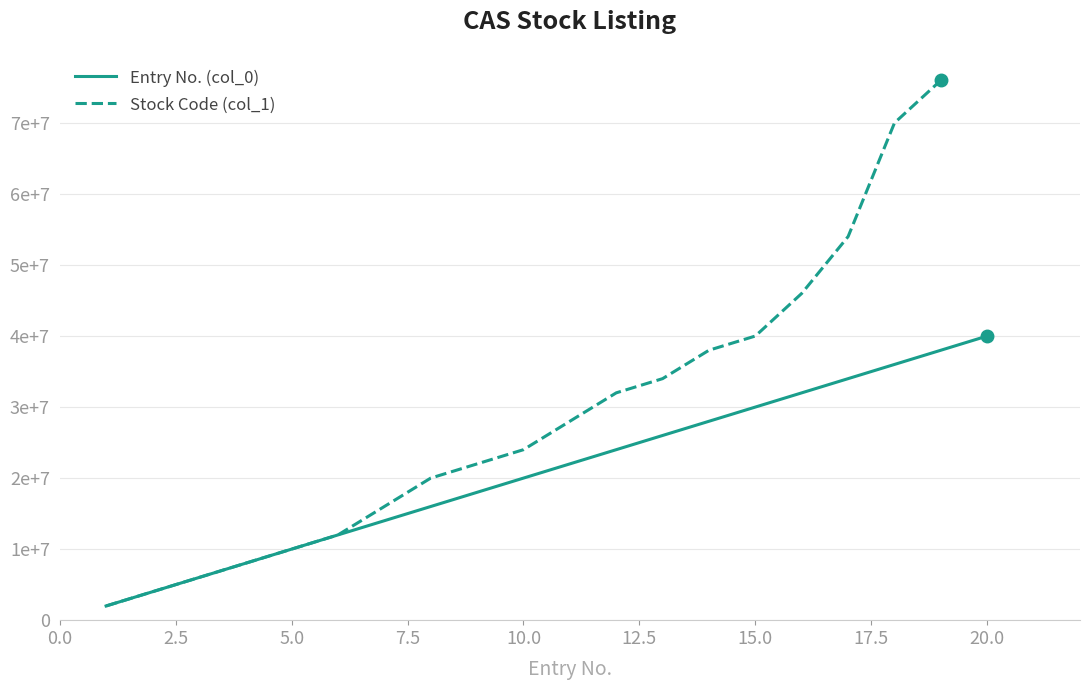

Which has a higher value, 4 or 13?

13